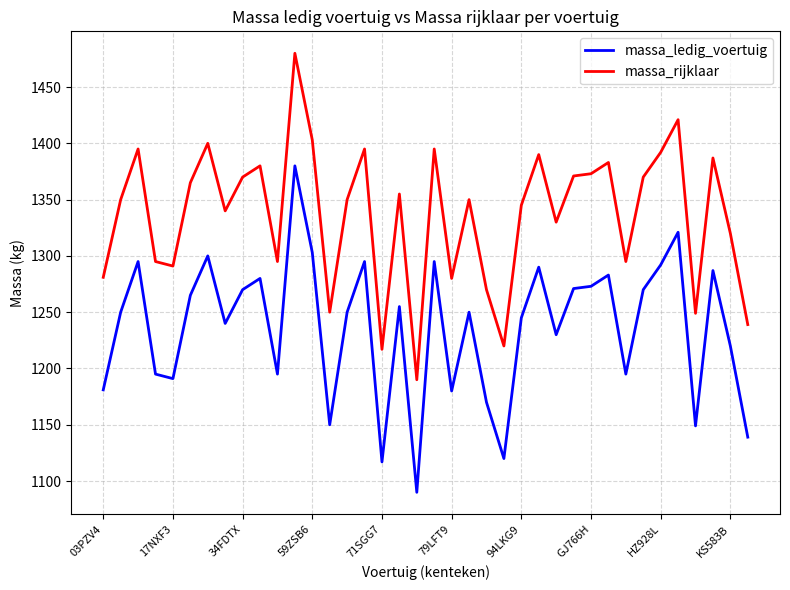

List the series in order of their overall mean, lowest first.

massa_ledig_voertuig, massa_rijklaar